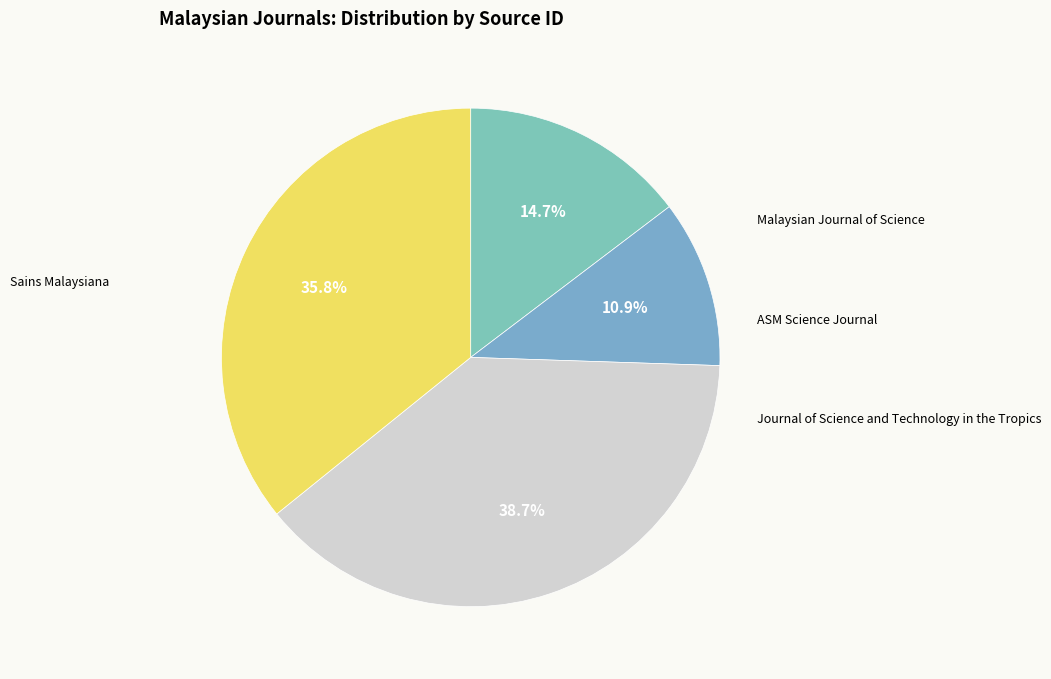

How many segments does this pie chart have?

4